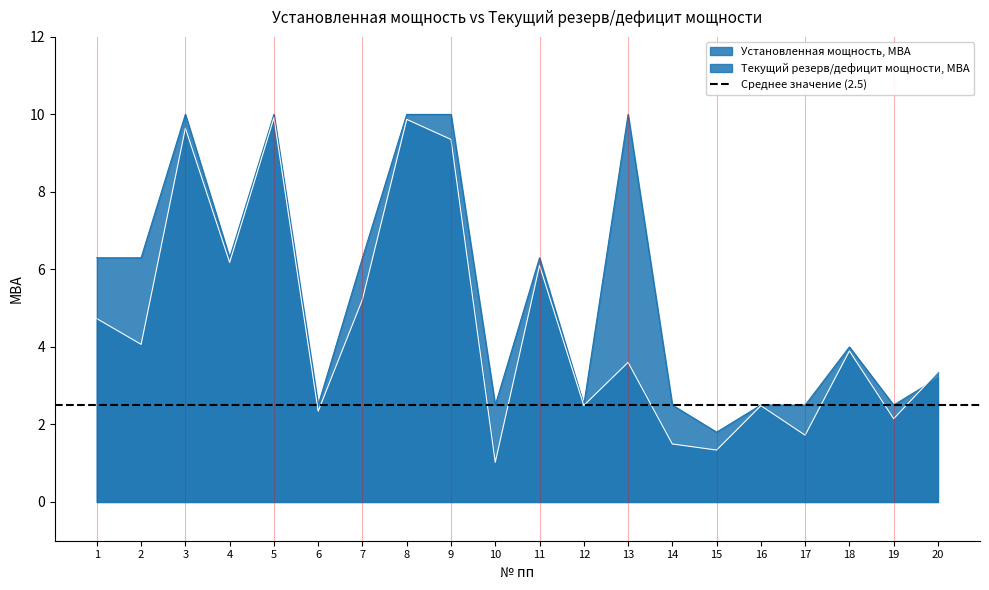

In Установленная мощность, МВА, how many points are lower than both neighbors (excluding endpoints)?

6